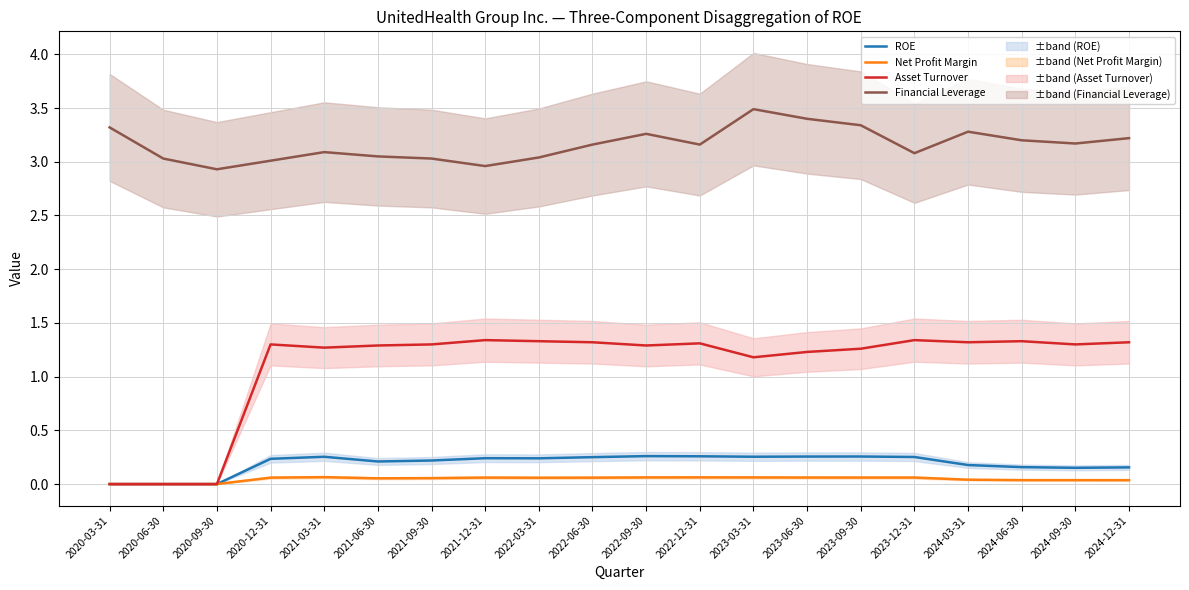

True or false: ROE has more than 2 points higher than both neighbors.

True